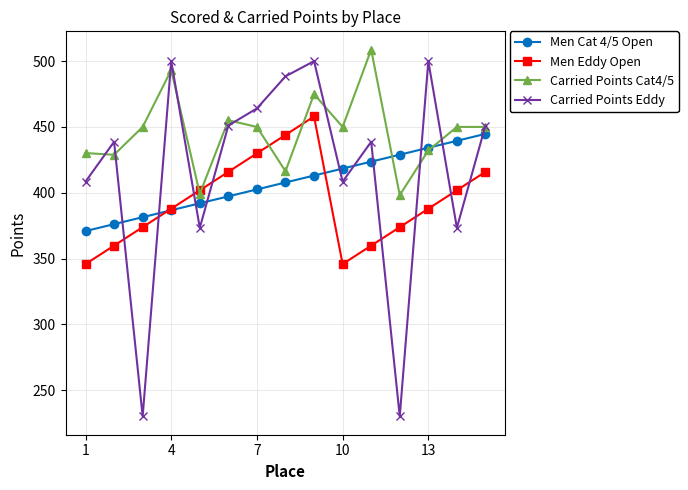

Which series has the largest total across all categories?

Carried Points Cat4/5